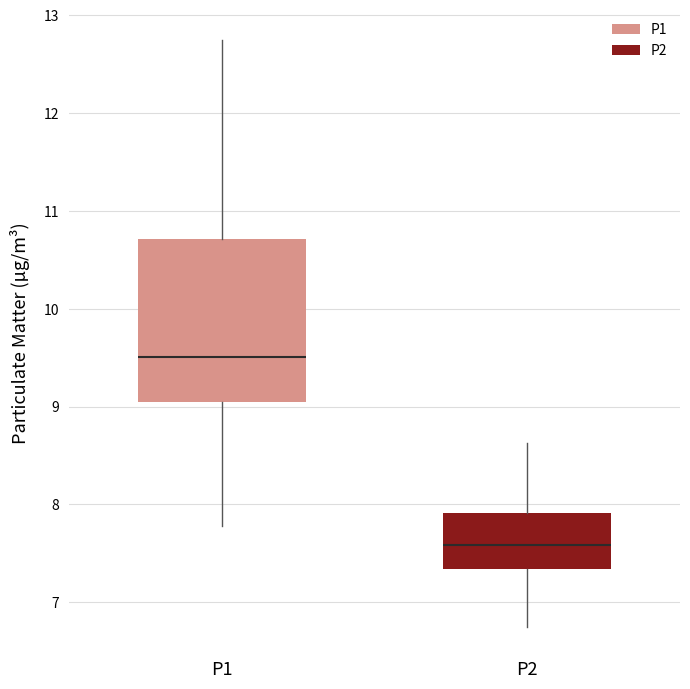

Where does the upper whisker of the box for P2 end on the y-axis? The values are not printed on the chart, so give them approximately, as read against the axis.

8.6